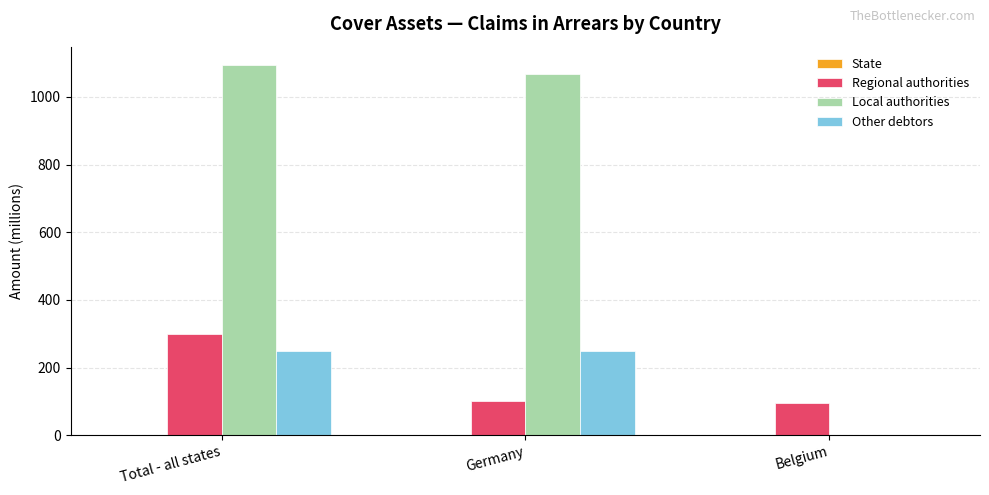

What is the total value across all series at Germany?

1421.2